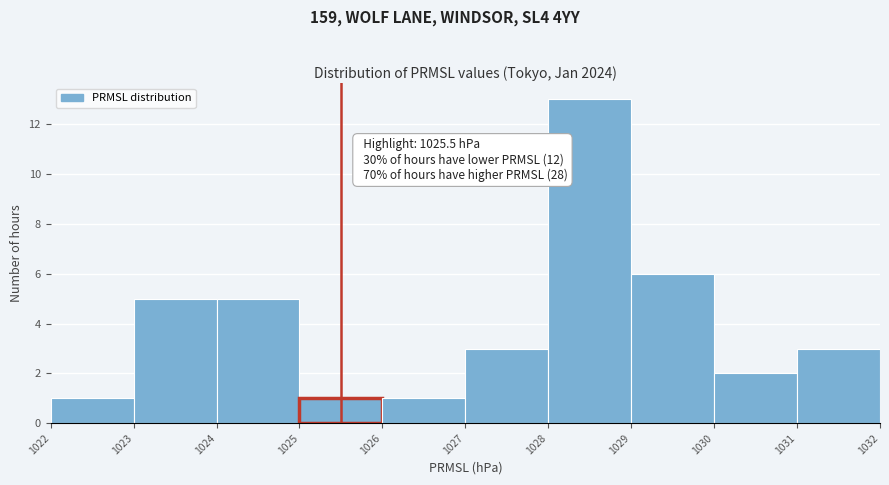

Which range on the x-axis has the tallest bar?

1028 to 1029